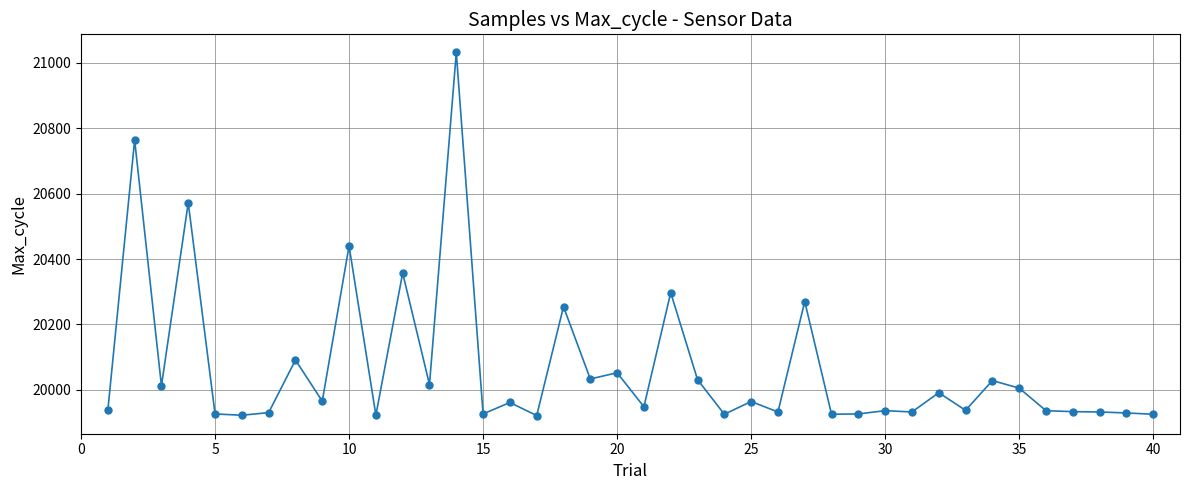

What is the maximum value shown in the chart?

21032